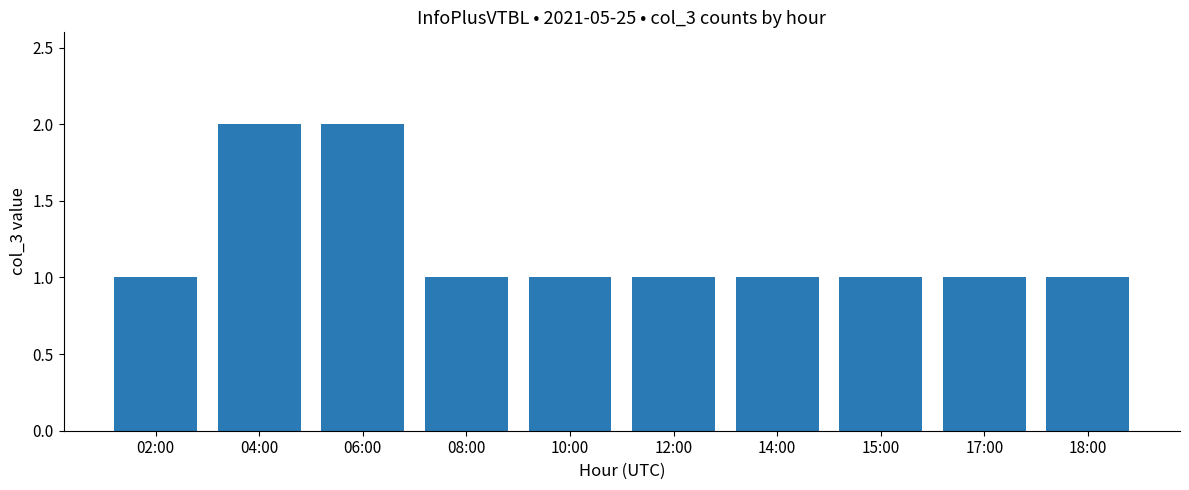

What is the maximum value shown in the chart?

2